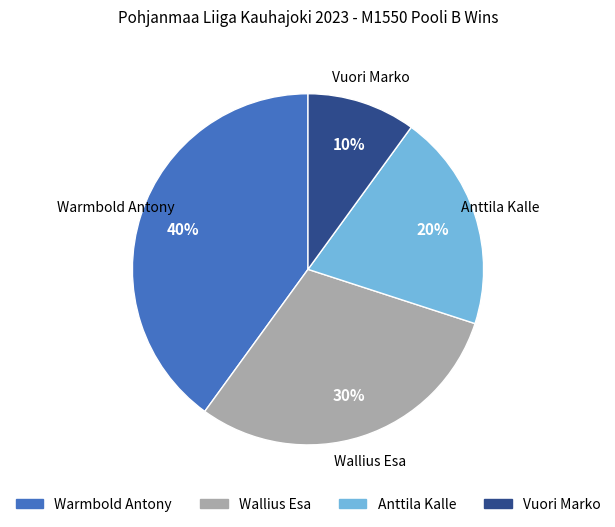

To the nearest percent, what is the difference between the largest and smallest slice percentages?

30%